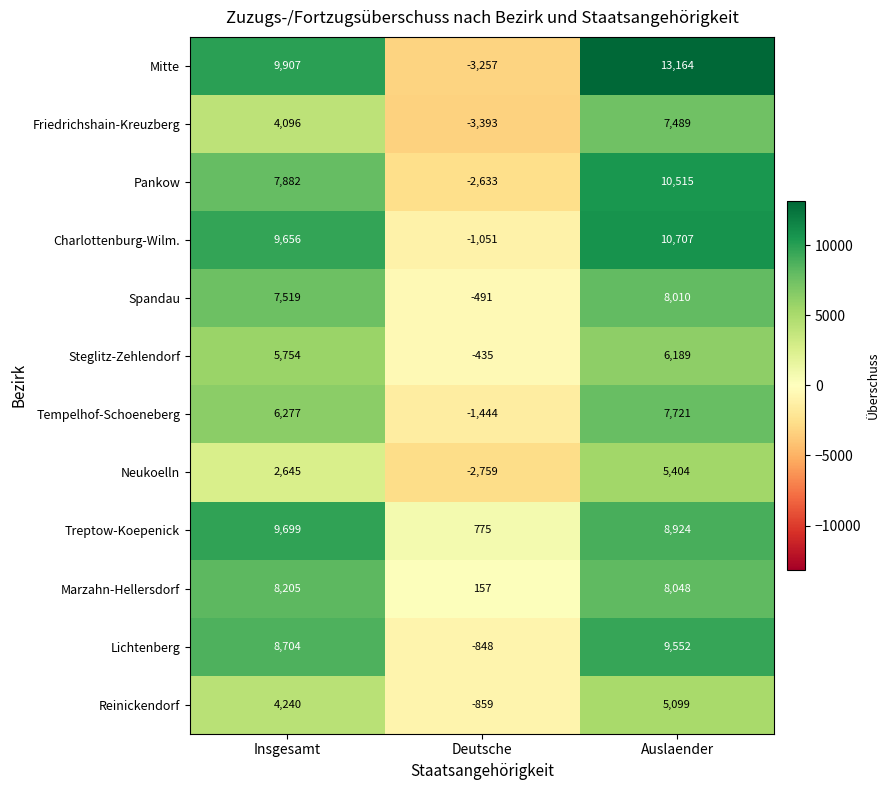

At how many categories does at least one series exceed 5561?

2